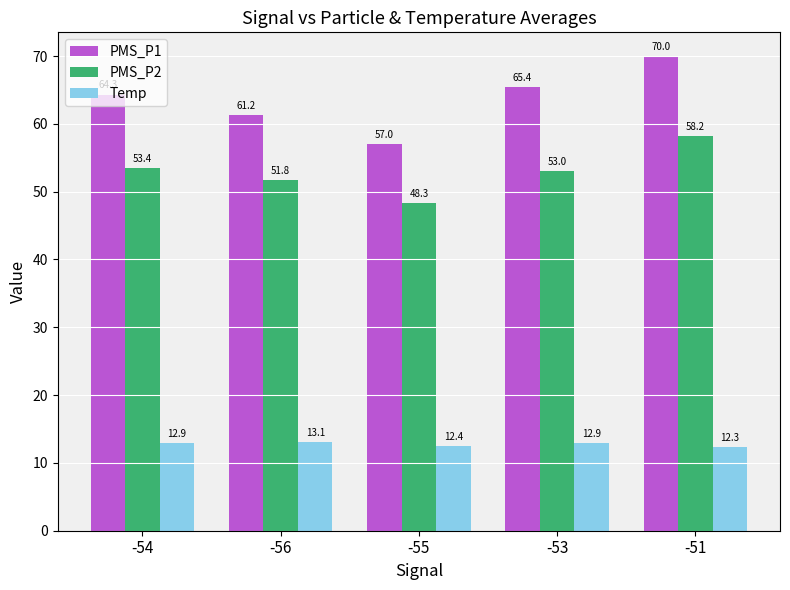

What position from the right is -51?

1